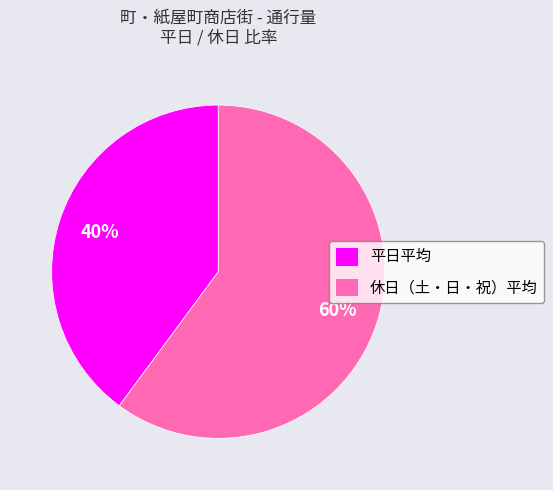

What is the smallest slice in the pie chart?

平日平均